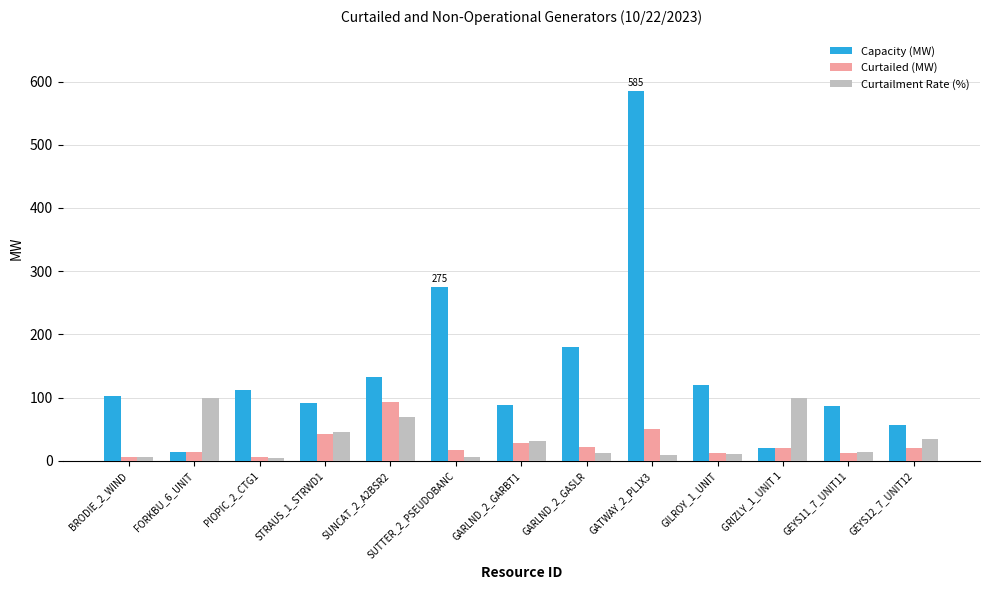

What is the difference between the maximum and second lowest values in the Capacity (MW) series?

565.0